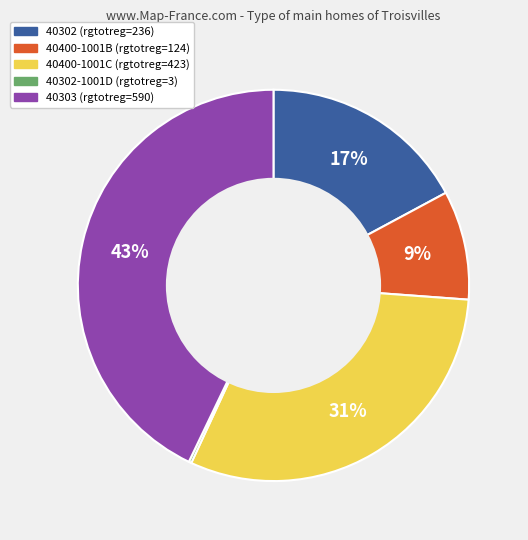

Is there any slice that represents more than half of the pie?

No